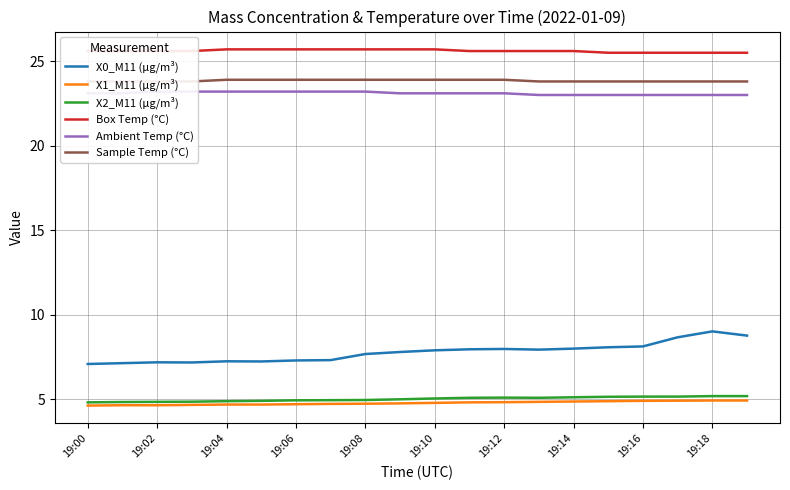

Is the value of X0_M11 (μg/m³) at 19:06 greater than the value of X2_M11 (μg/m³) at 19:12?

Yes